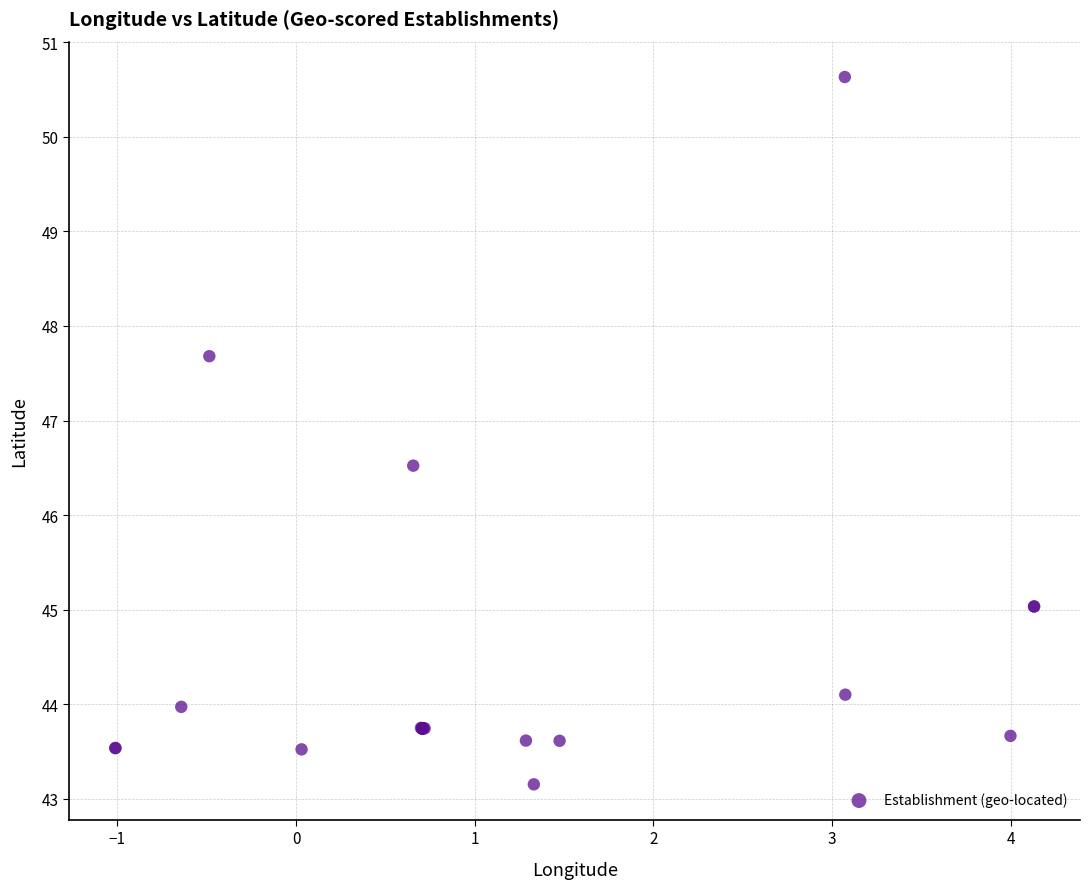

What Y value in the scatter plot is closest to 46?

46.5